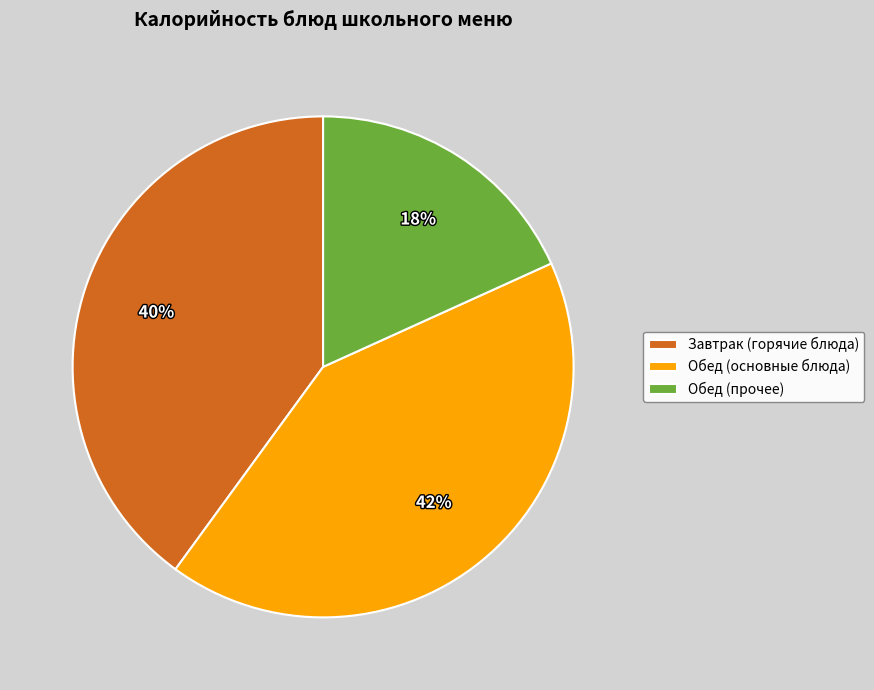

Count the number of slices in the pie.

3